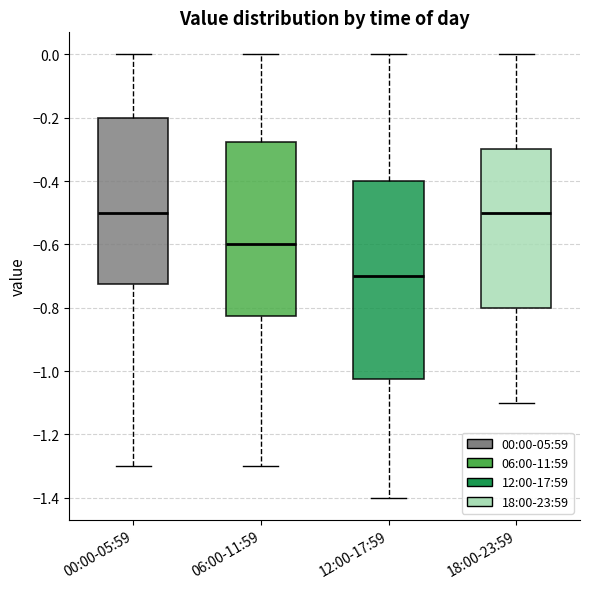

Where is the lower edge of the box for 18:00-23:59 on the y-axis? The values are not printed on the chart, so give them approximately, as read against the axis.

-0.80